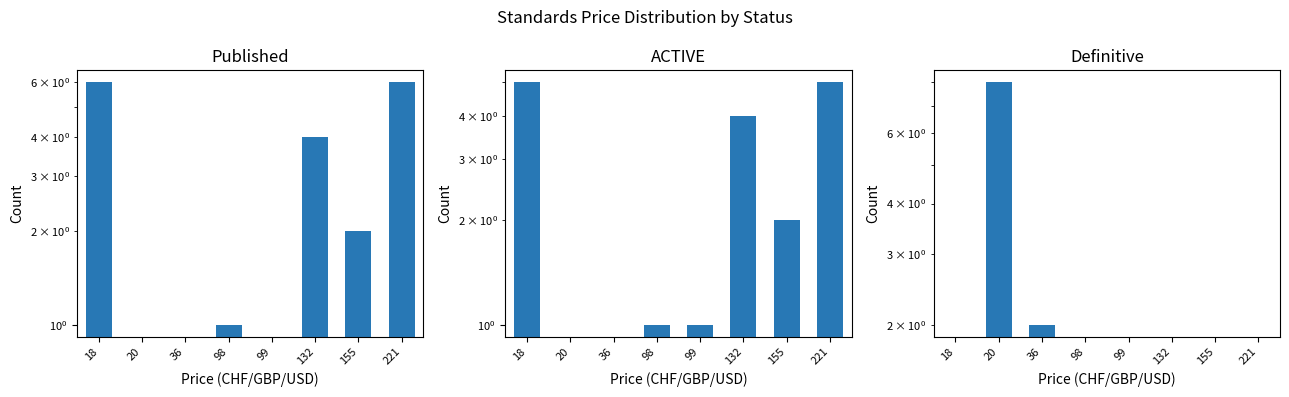

At which category does the chart reach its minimum across all series?

98